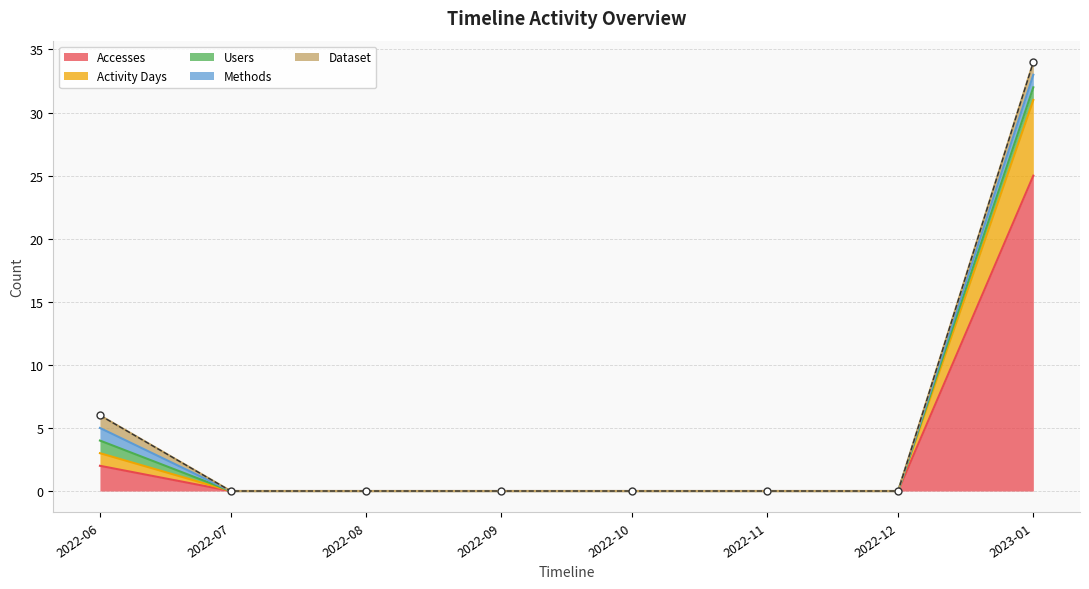

True or false: Methods has a value of 0 at 2022-10-01.

True